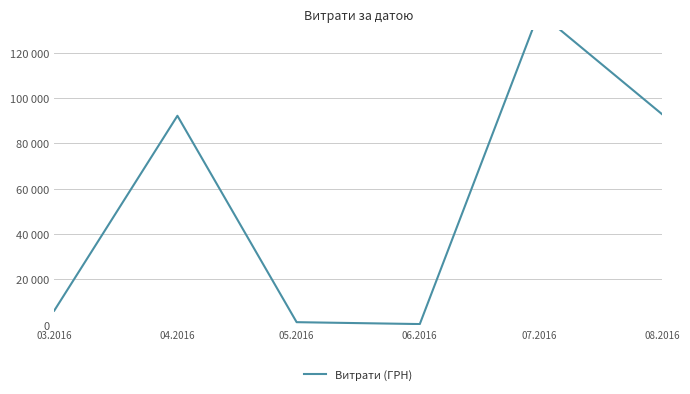

What value does the data have at 08.2016?

92856.7